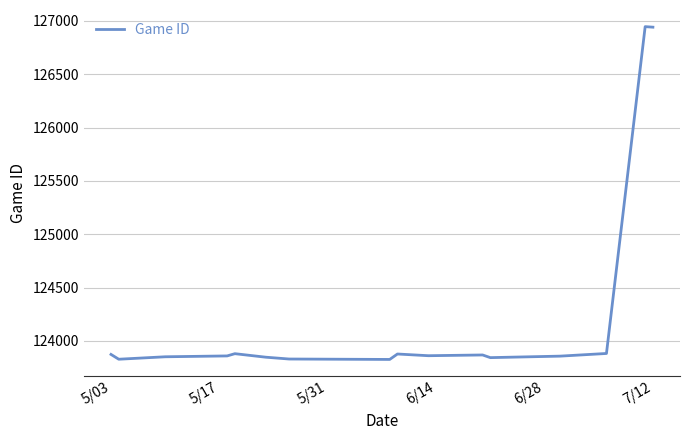

What is the difference between the maximum and minimum values?

3121